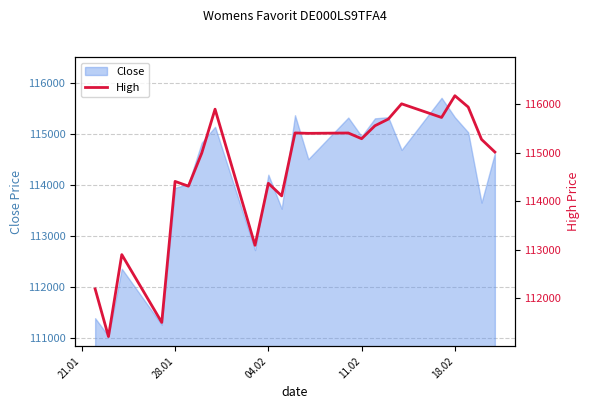

What is the lowest value of the Close series?

111042